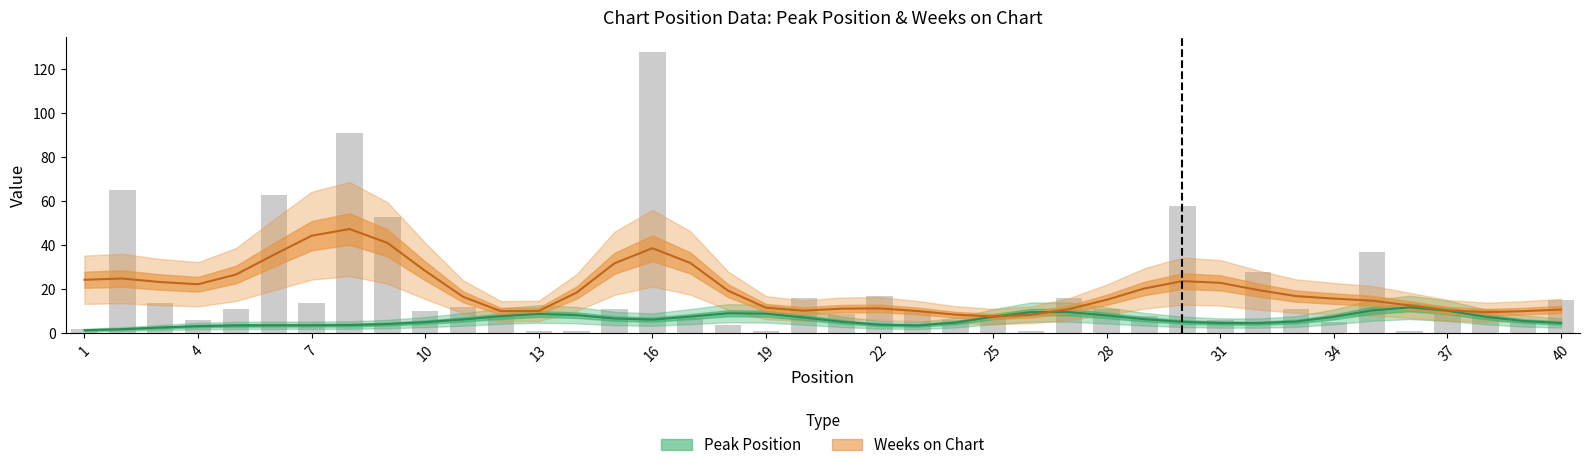

Reading left to right, what are all the values shown in this chart?

1=2	2=65	3=14	4=6	5=11	6=63	7=14	8=91	9=53	10=10	11=12	12=8	13=1	14=1	15=11	16=128	17=7	18=4	19=1	20=16	21=9	22=17	23=10	24=6	25=8	26=1	27=16	28=11	29=8	30=58	31=6	32=28	33=11	34=5	35=37	36=1	37=9	38=11	39=5	40=15